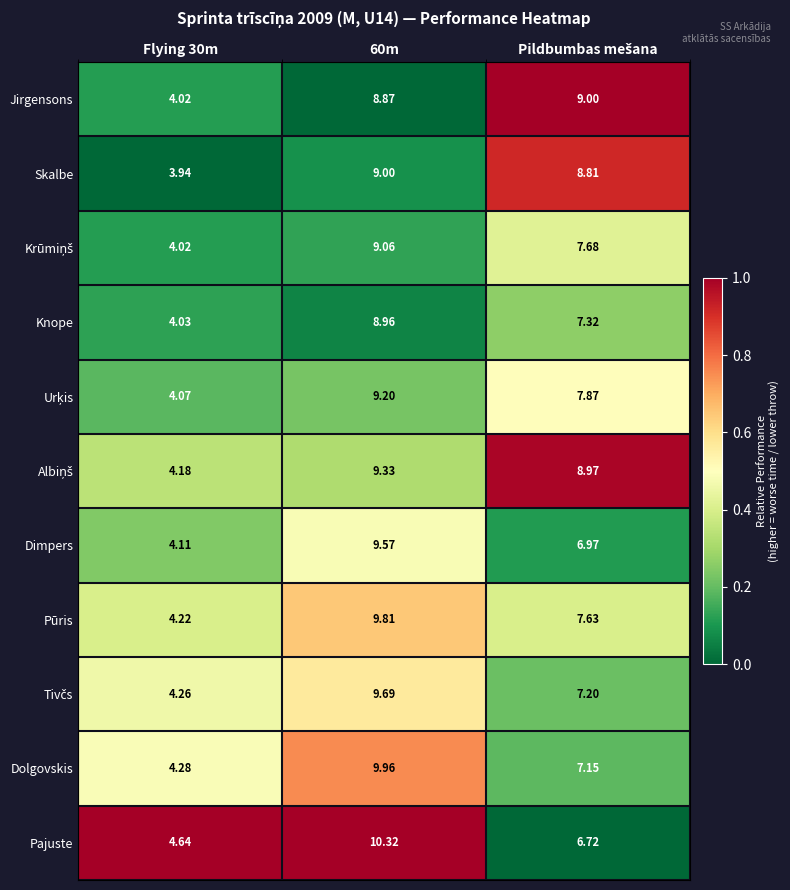

Is the value of Dimpers at 60m greater than the value of Knope at 60m?

Yes